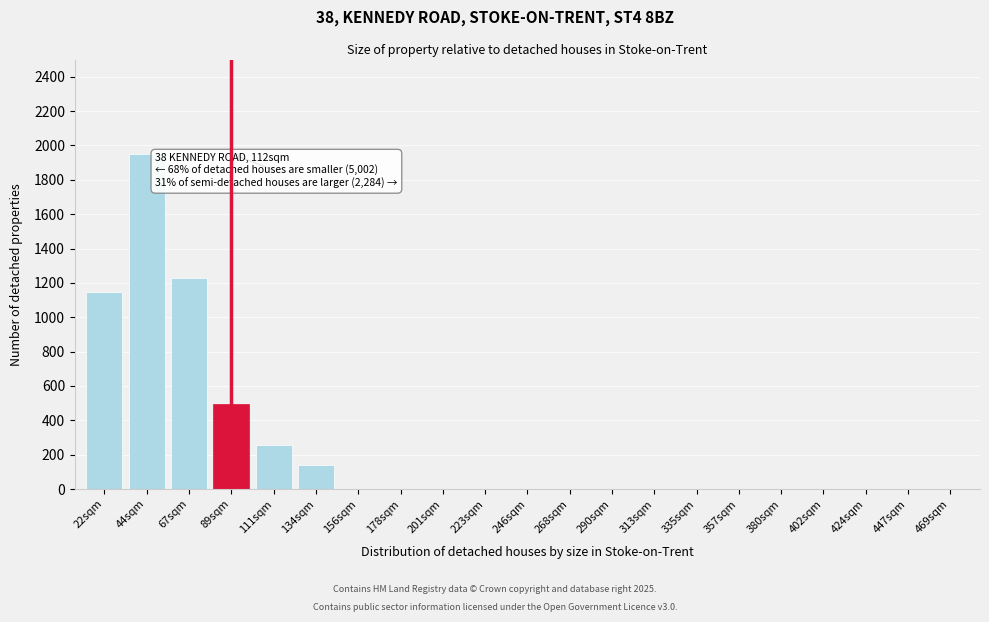

Reading left to right, extract all data points from this chart.

22sqm=1149	44sqm=1952	67sqm=1230	89sqm=494	111sqm=259	134sqm=137	156sqm=0	178sqm=0	201sqm=0	223sqm=0	246sqm=0	268sqm=0	290sqm=0	313sqm=0	335sqm=0	357sqm=0	380sqm=0	402sqm=0	424sqm=0	447sqm=0	469sqm=0